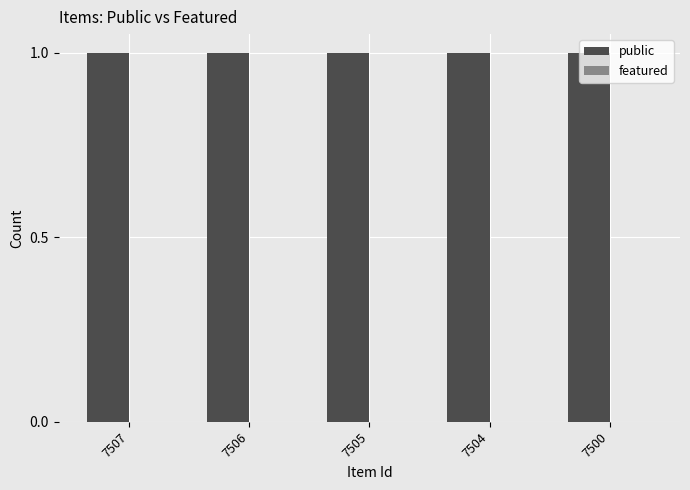

At which label is featured closest to 0?

7507